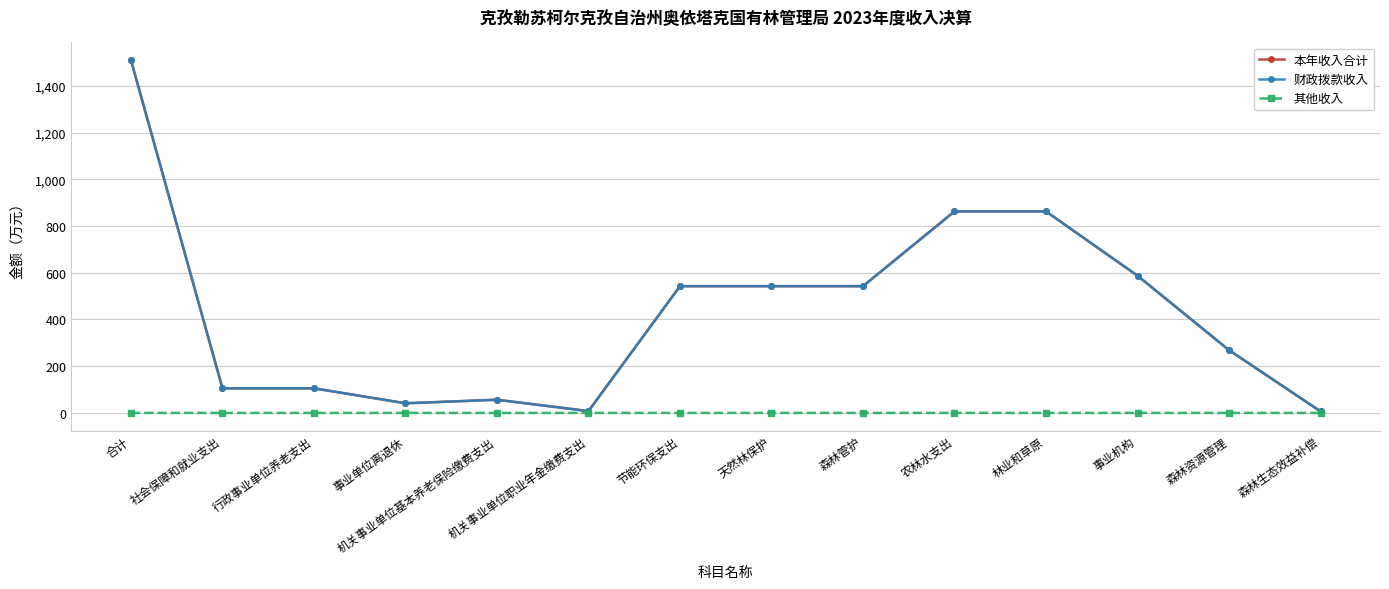

What is the difference between the highest and lowest values at 节能环保支出?

542.7